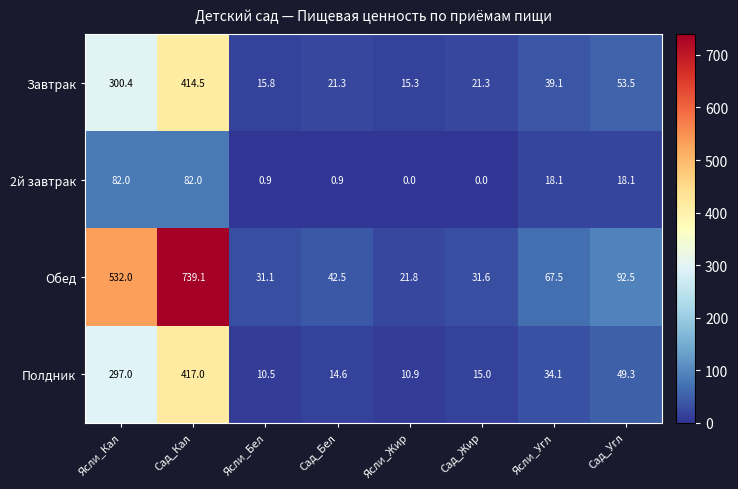

At which category does the chart reach its peak across all series?

Сад_Кал